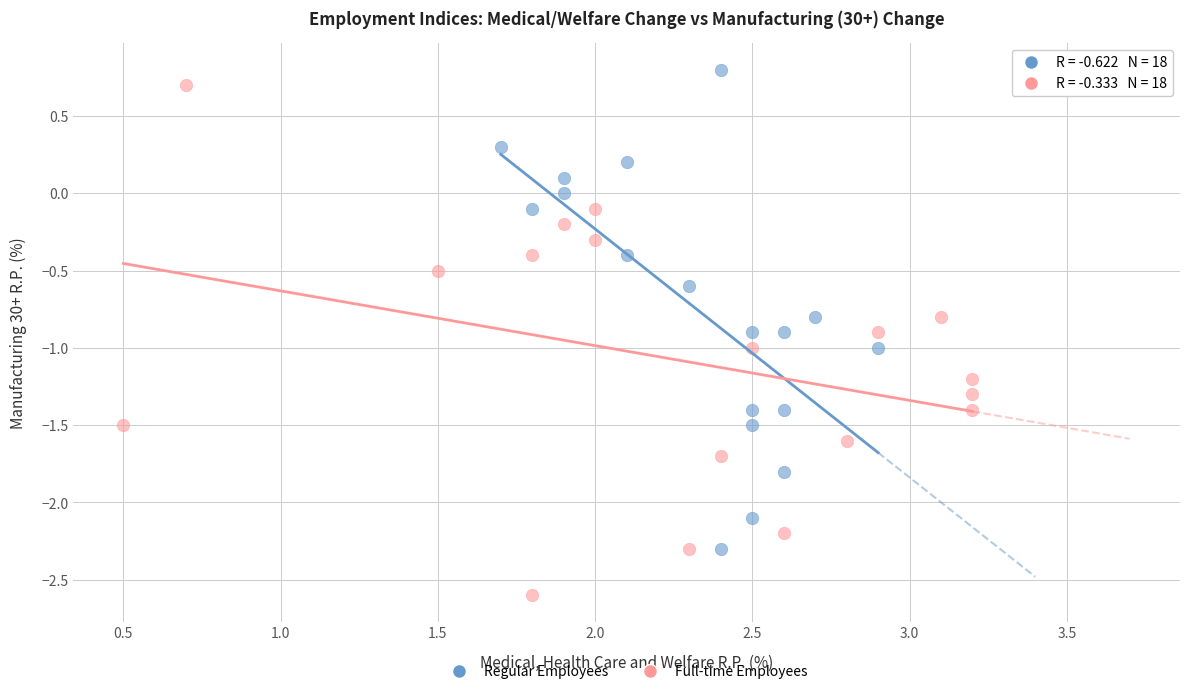

Which series reaches the minimum Y coordinate?

Full-time Employees